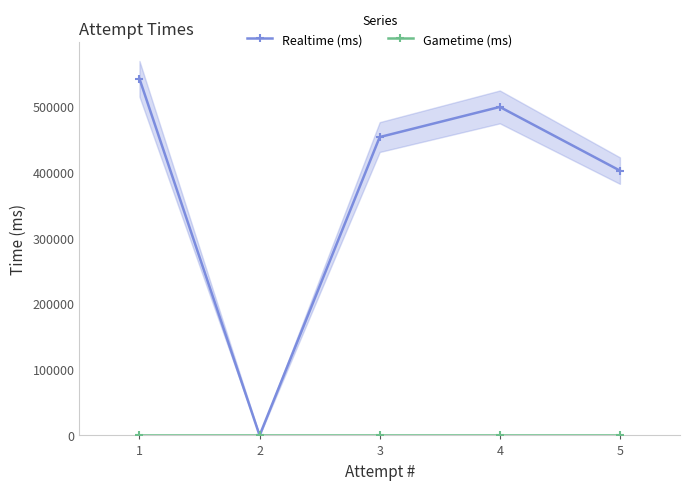

True or false: Realtime (ms) has a value of 272330 at 0.

False